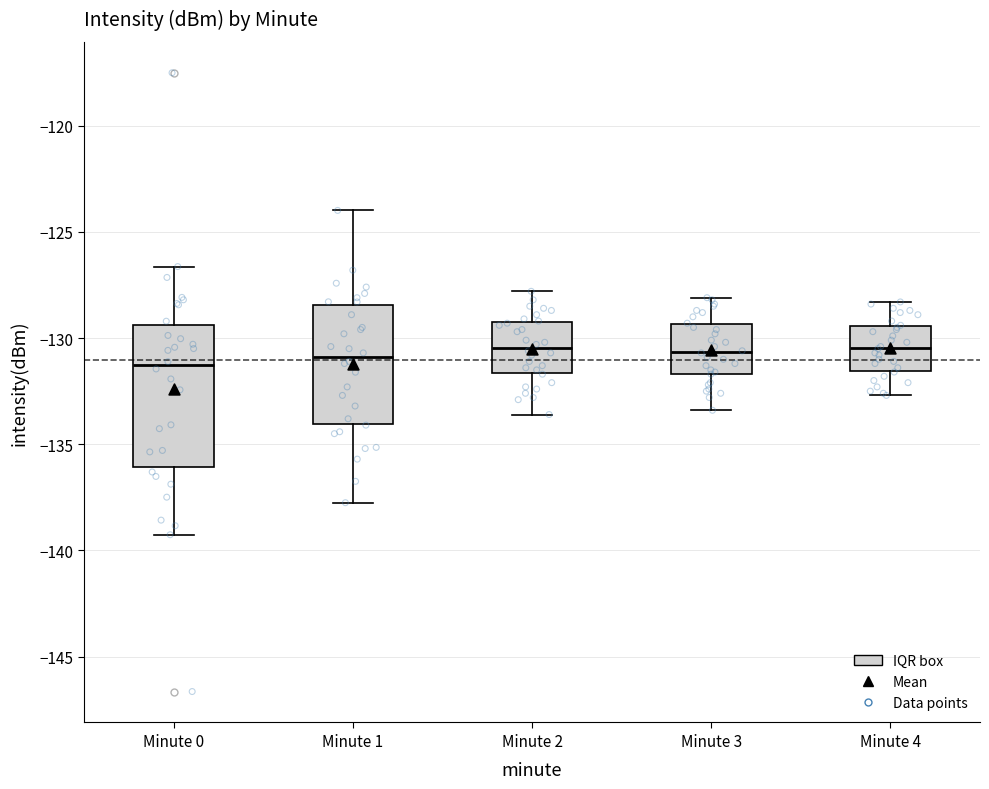

Comparing the boxes themselves (not the whiskers), which one is the tallest?

Minute 0